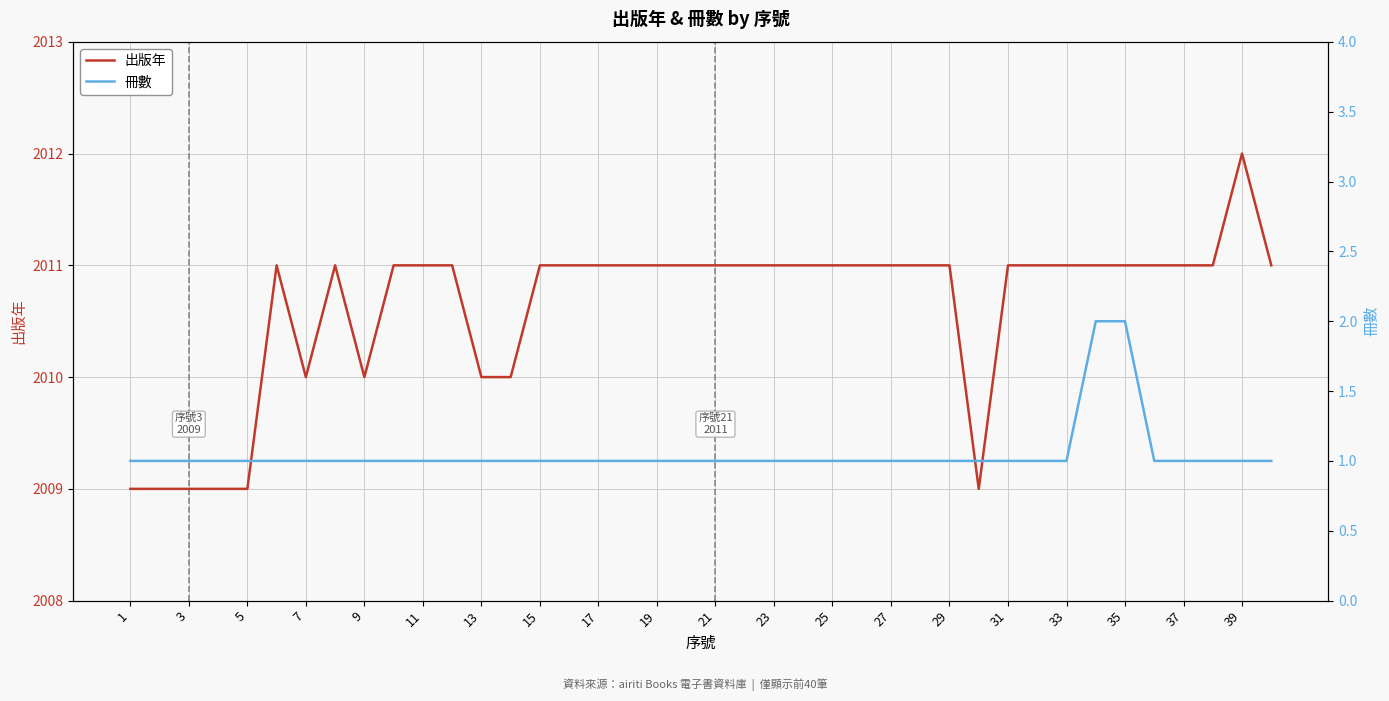

What is the value of the 冊數 point at the 16th from the left?

1